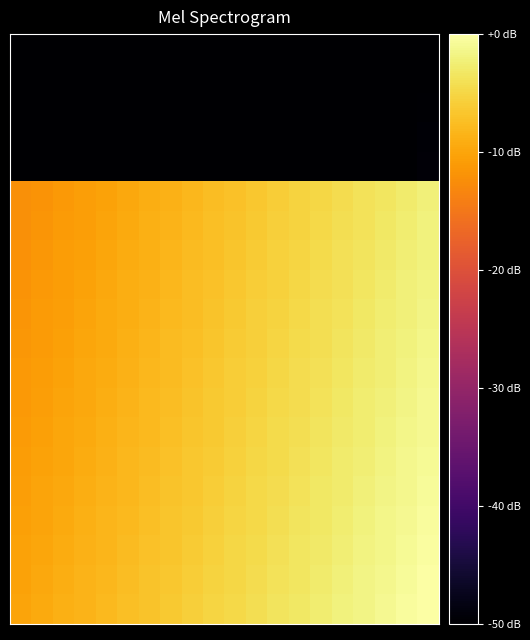

How many data points does each series have?

20